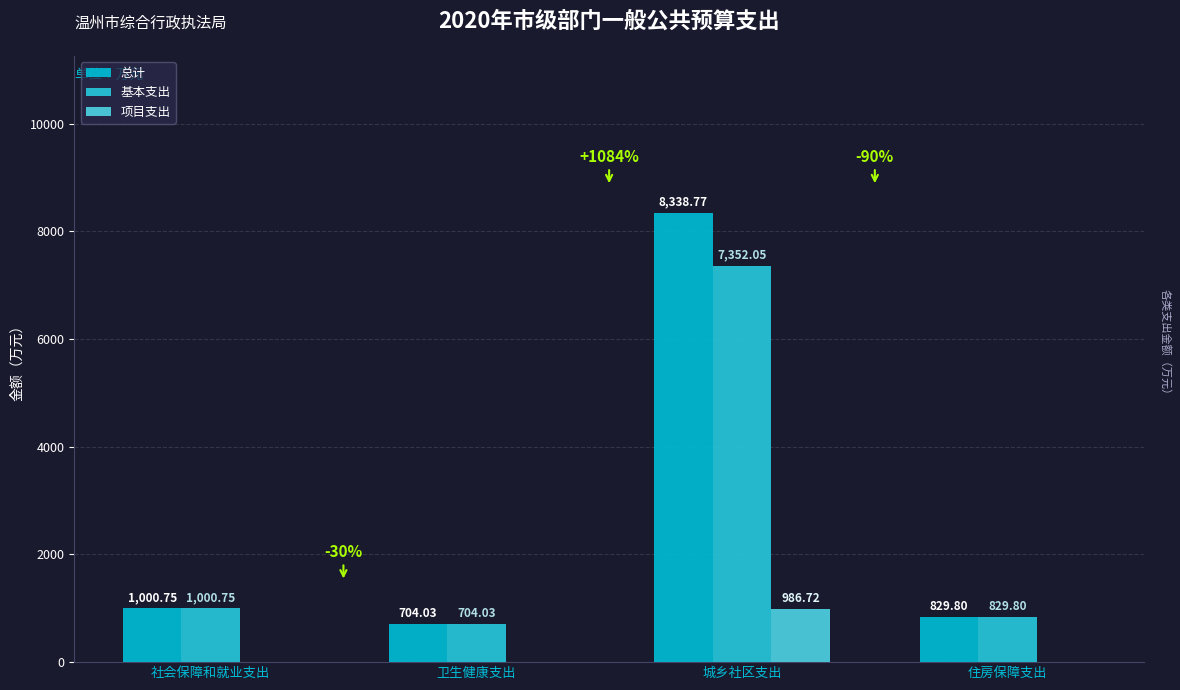

Is it true that 总计 equals 1000.8 at 社会保障和就业支出?

True